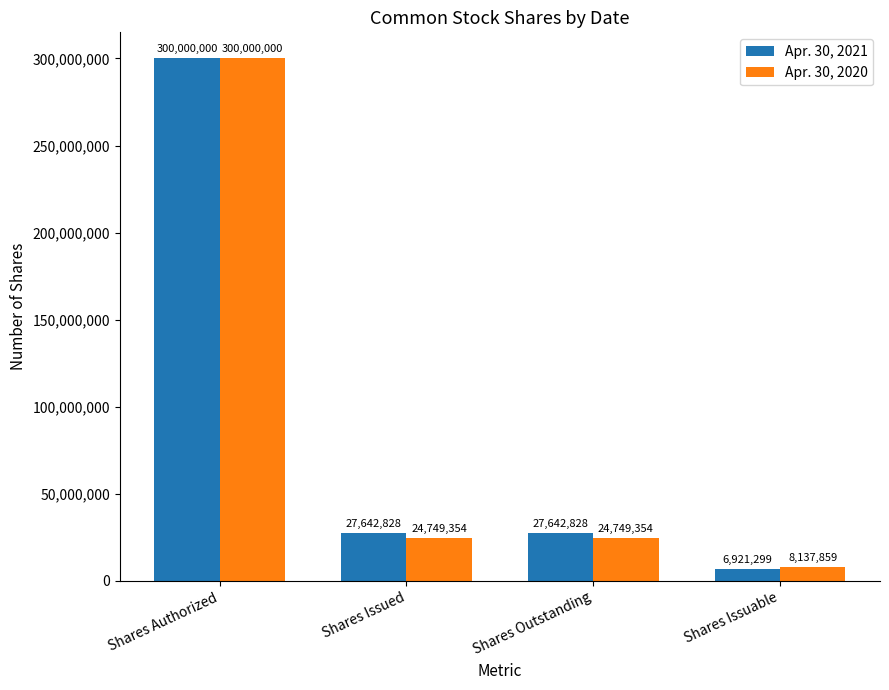

How many data points in Apr. 30, 2020 are less than 24749354?

1